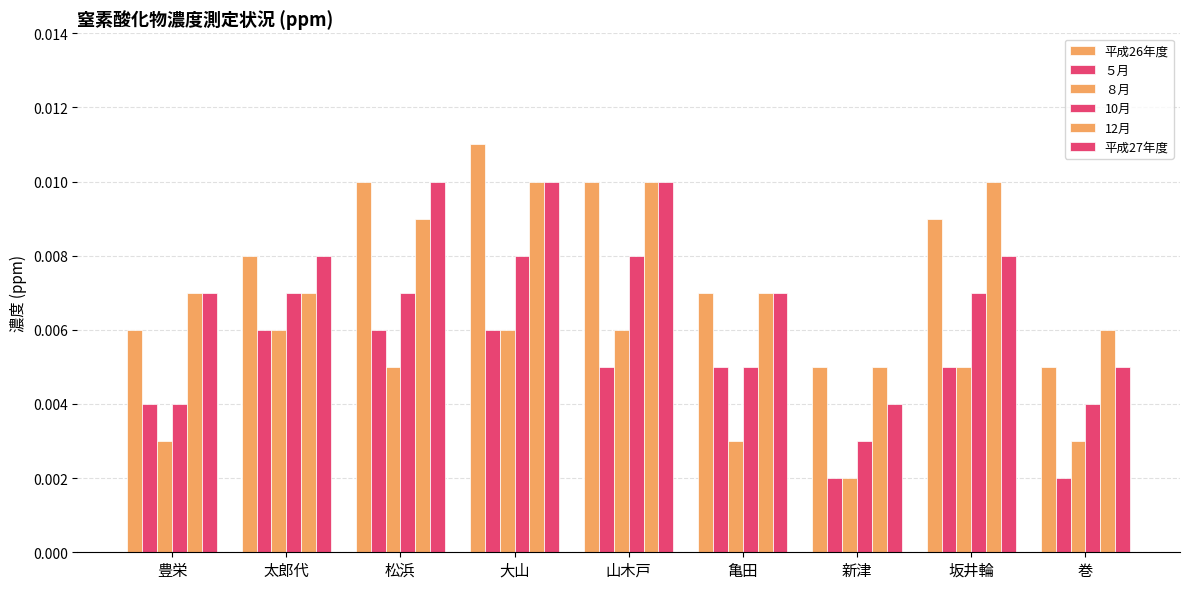

At 新津, list the series in order from smallest to largest.

５月, ８月, 10月, 平成27年度, 平成26年度, 12月